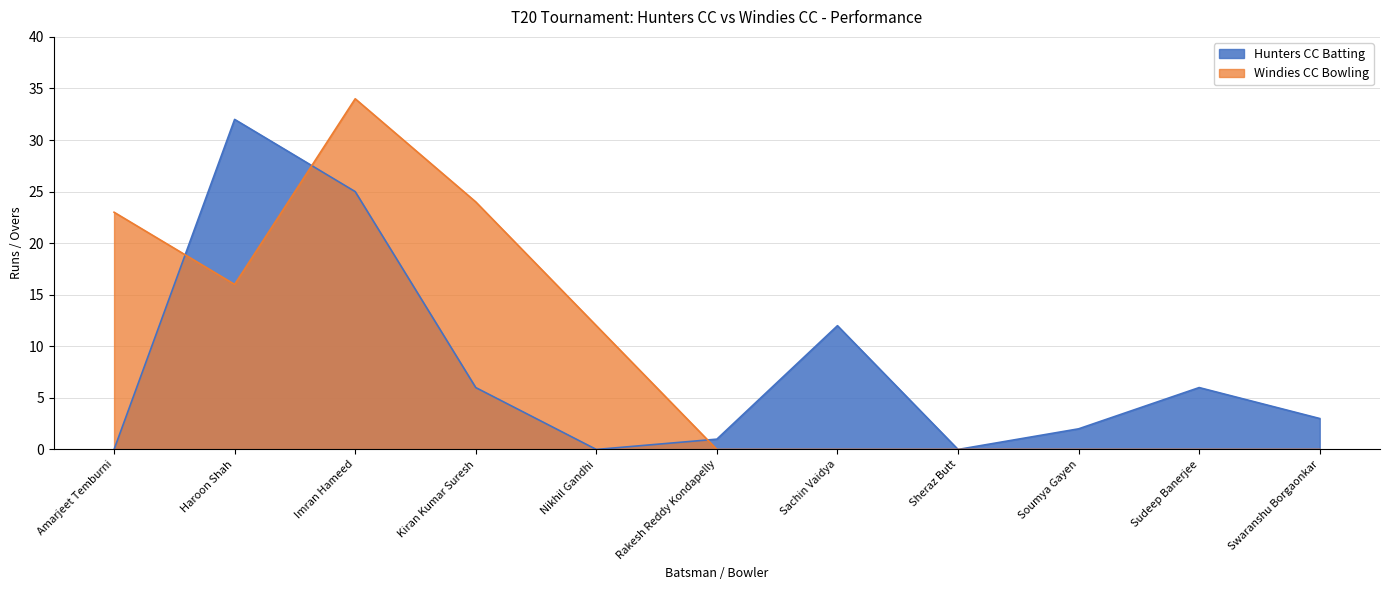

Where is Windies CC Bowling nearest to the value 17?

Haroon Shah